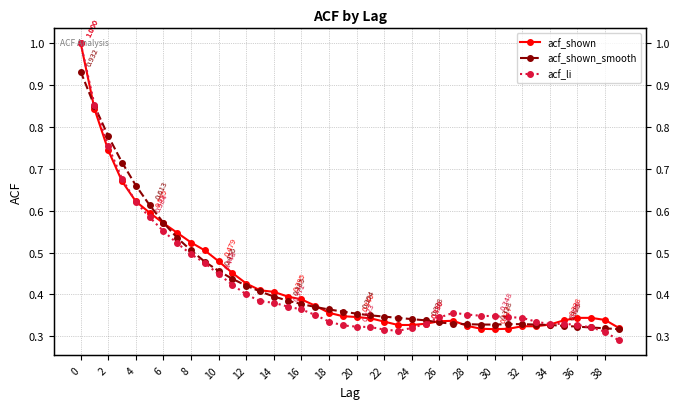

What is the average value of the acf_shown_smooth series?

0.4